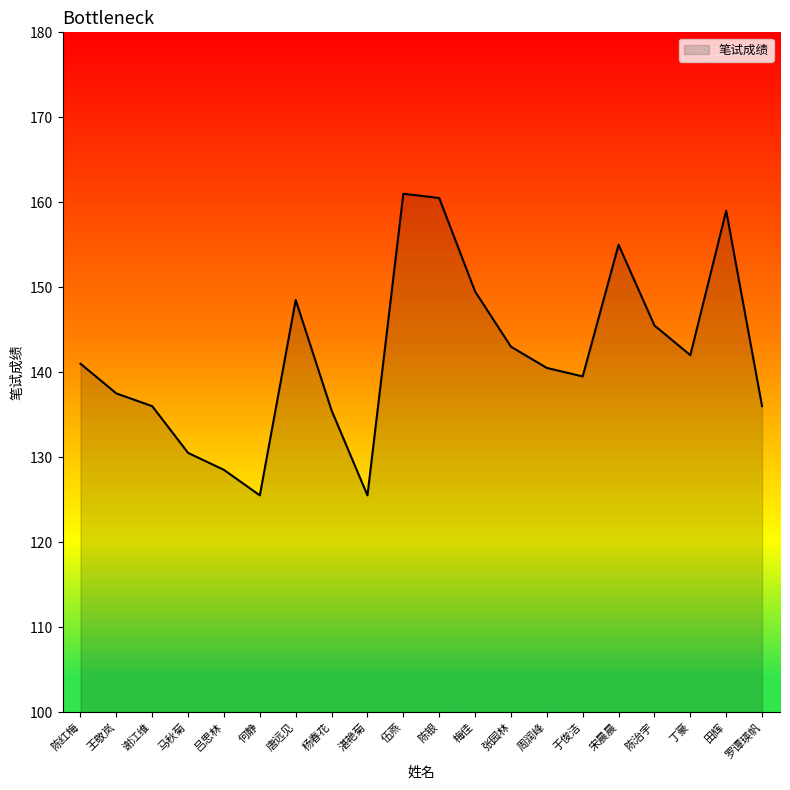

How many interior local peaks (higher than both neighbors) does the data have?

4